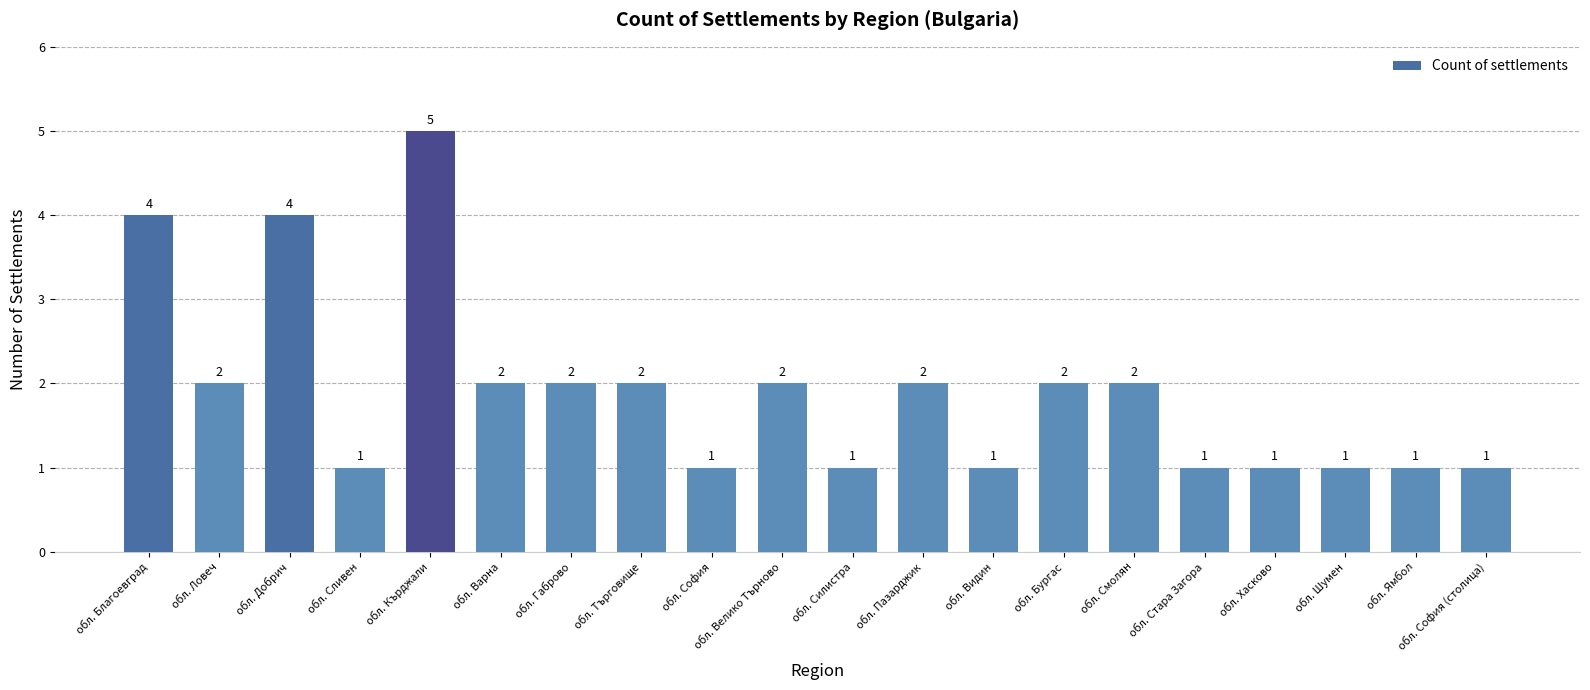

True or false: the data shows 2 at обл. Търговище.

True